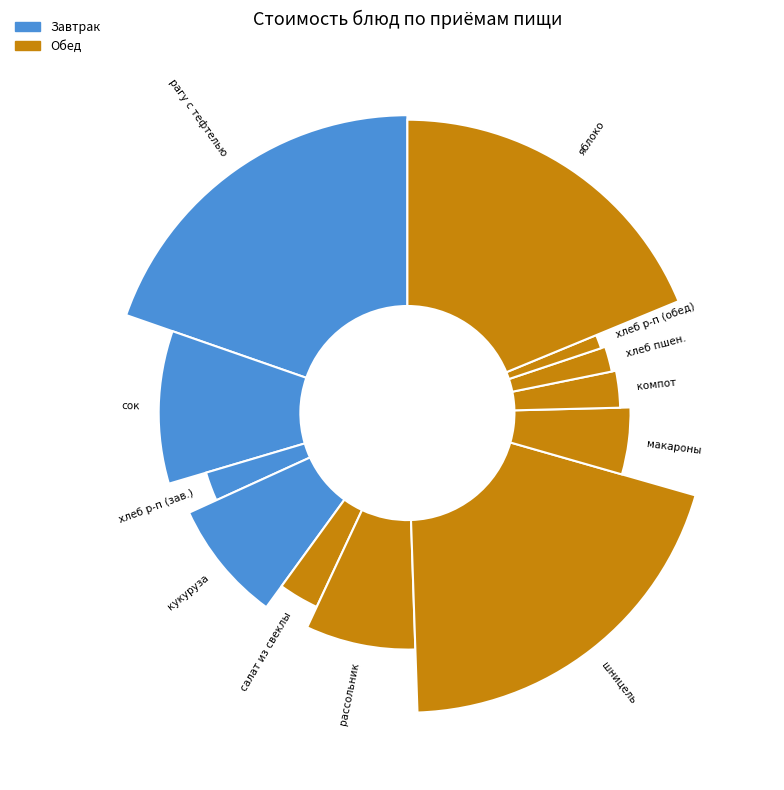

True or false: рассольник домашний accounts for 8% of the total.

True